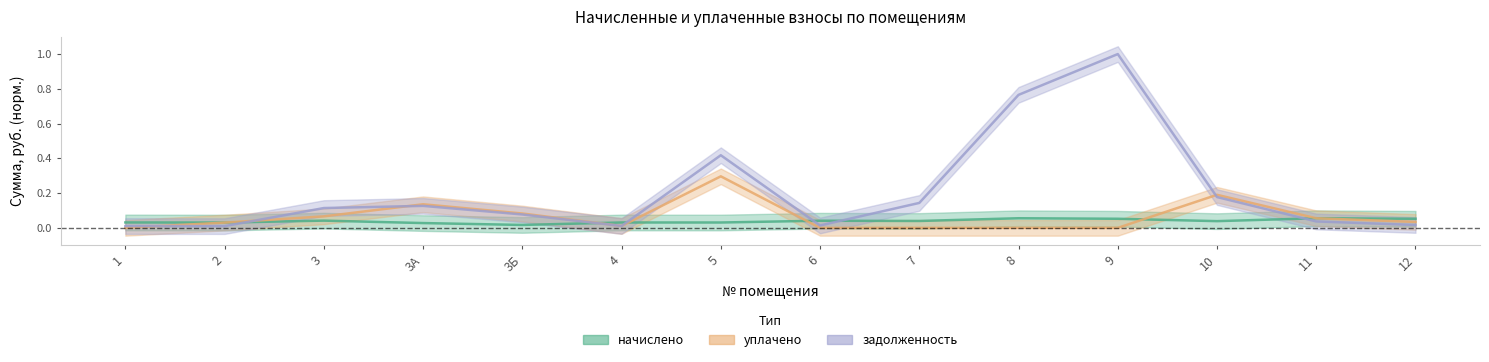

What is the sum of the начислено values at 3 and 3А?

0.1